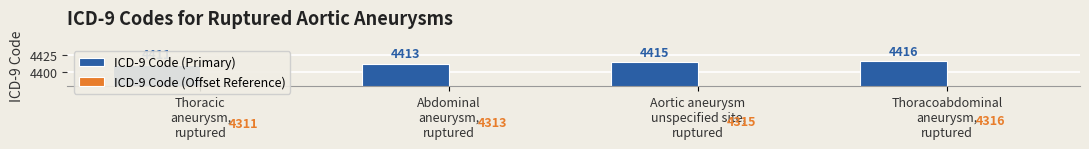

Which category has the lowest value in the ICD-9 Code (Offset Reference) series?

Thoracic
aneurysm,
ruptured